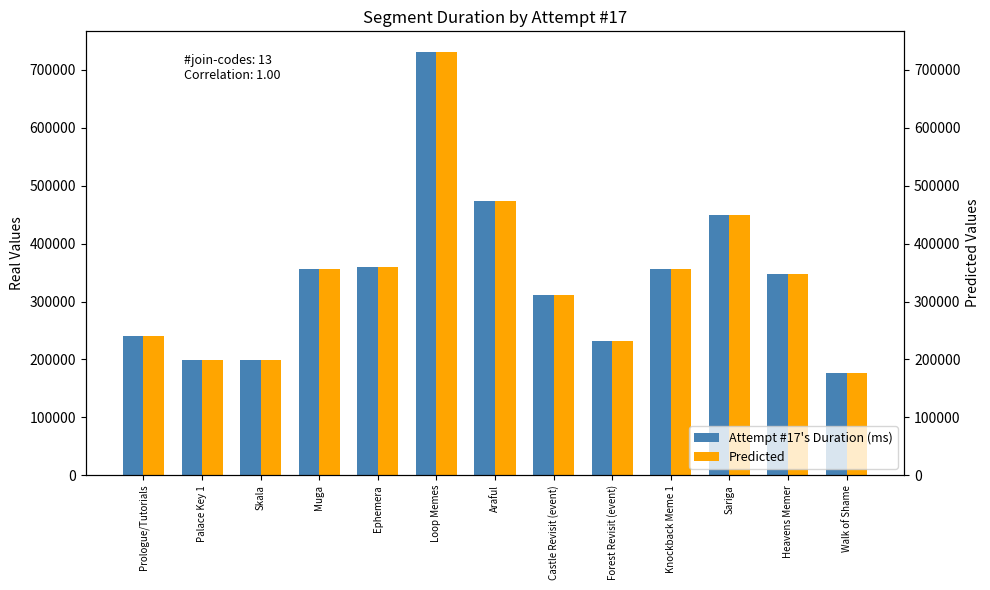

Which series has the largest total across all categories?

Attempt #17's Duration (ms)